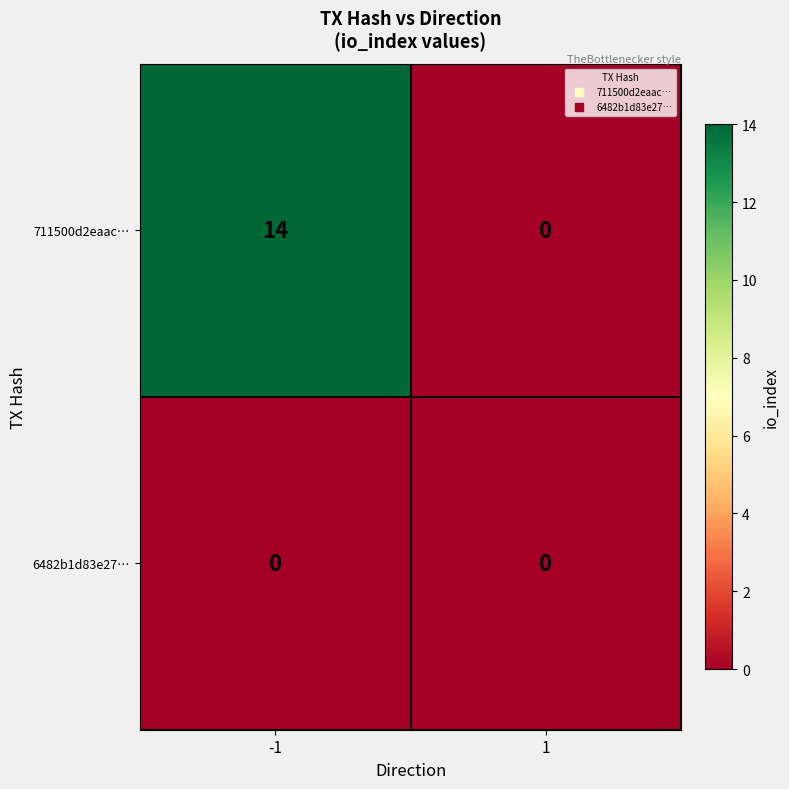

Reading left to right, list all the values displayed in this chart.

711500d2eaac…: 14	0
6482b1d83e27…: 0	0